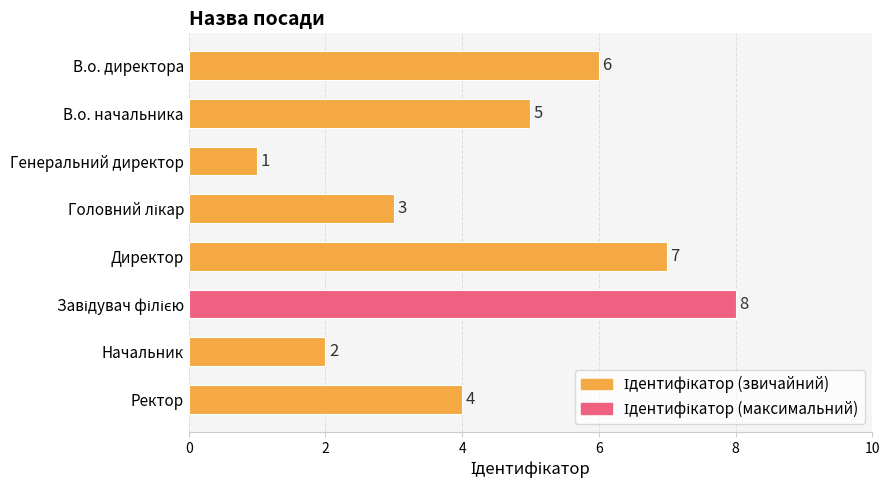

Are the bars horizontal?

Yes